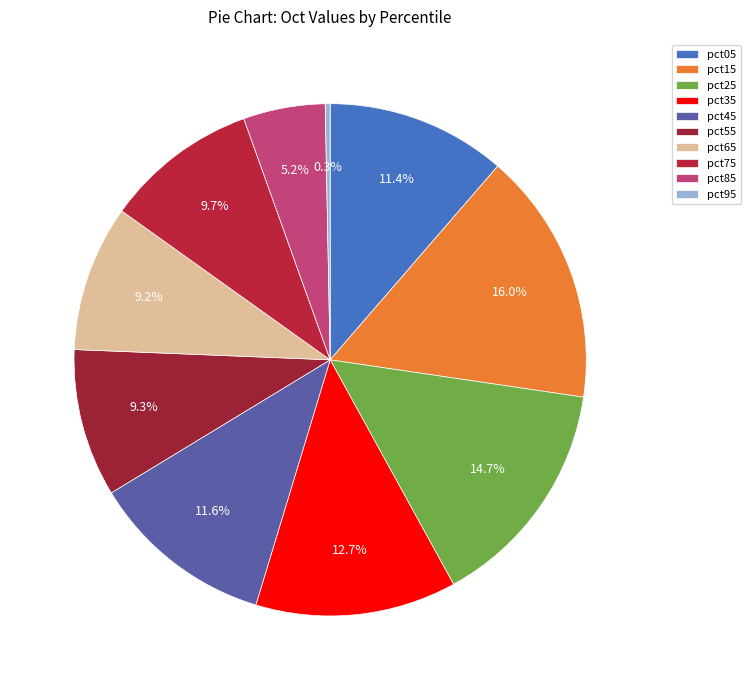

Which slice is the smallest?

pct95